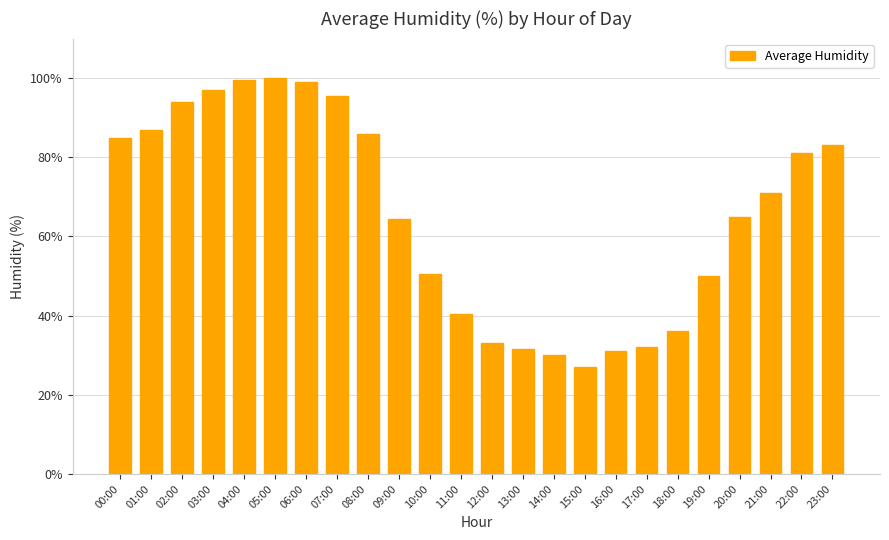

What is the sum of all values?

1569.0